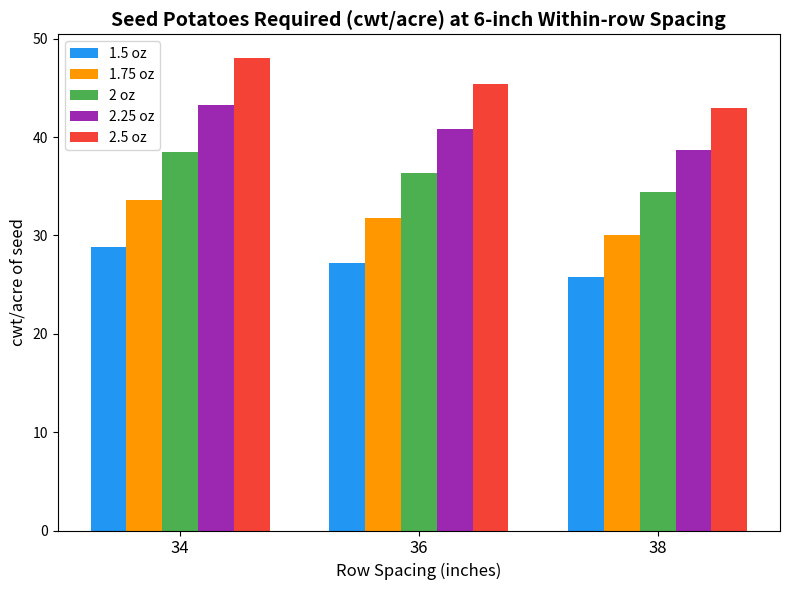

Between 34 and 38, which series saw the biggest shift?

2.5 oz